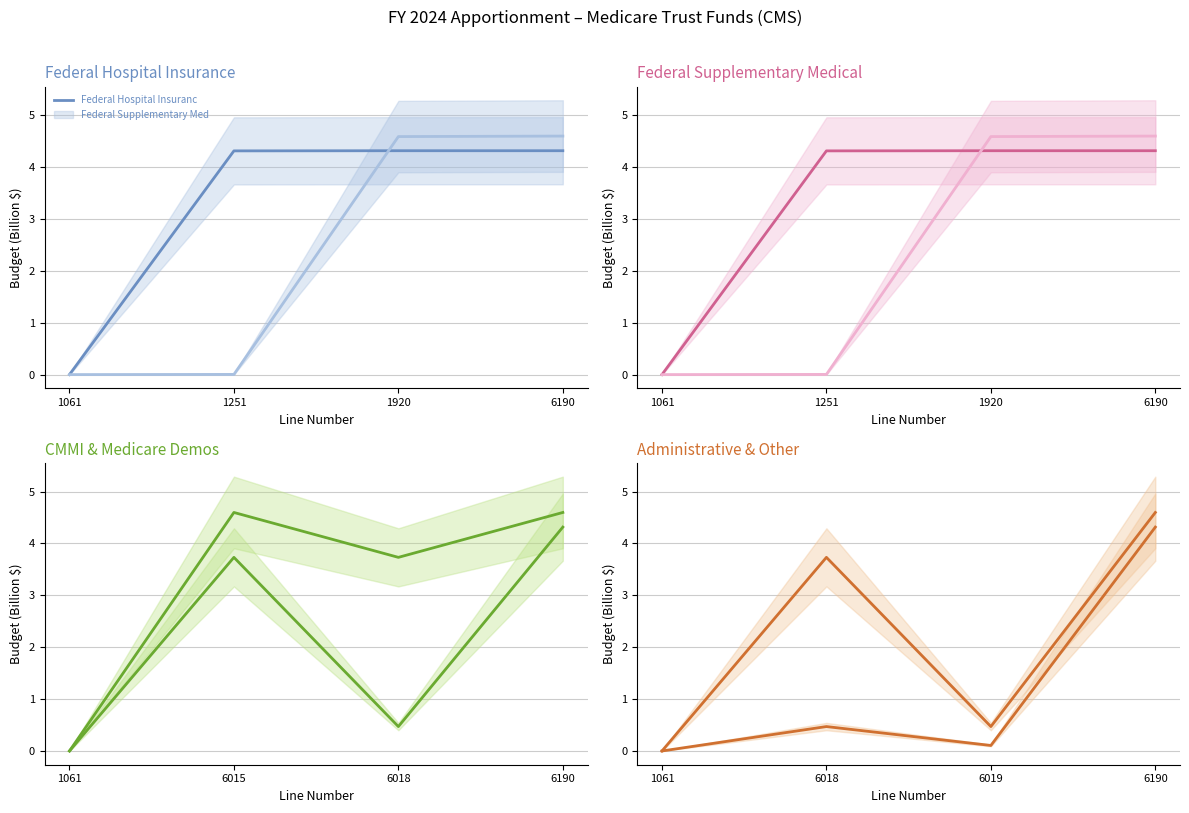

What is the maximum value shown in the chart?

4.6